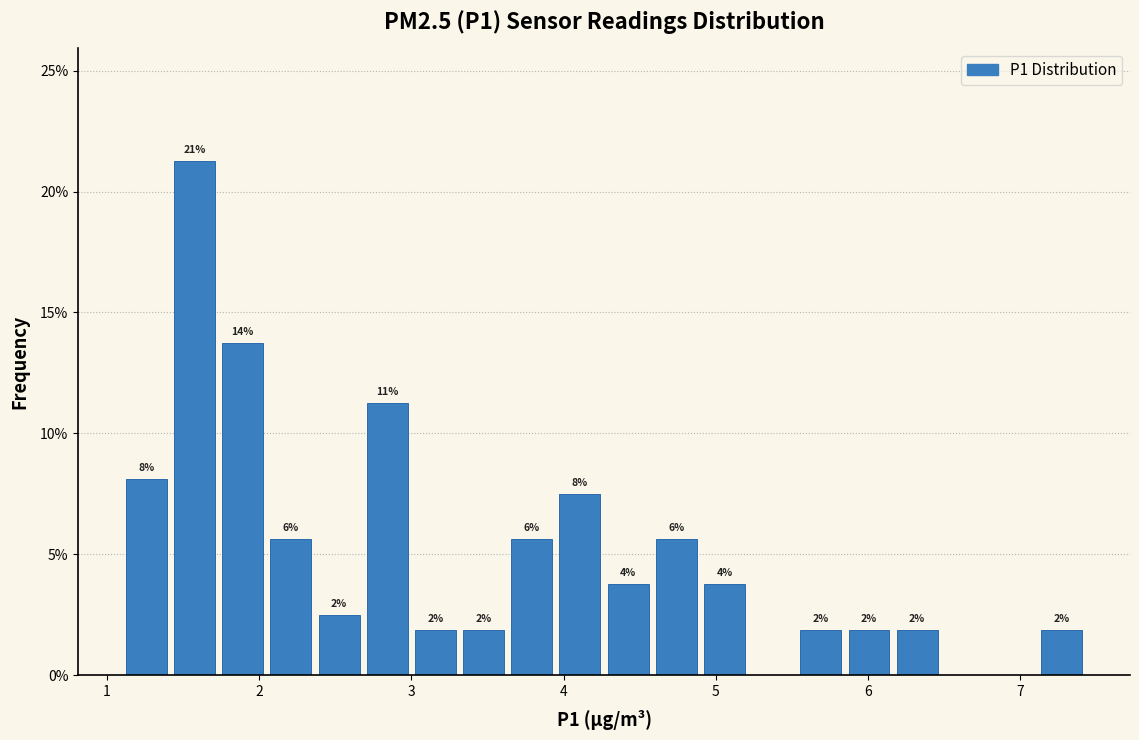

Read against the x-axis, roughly where is the centre of the tallest bar?

1.6